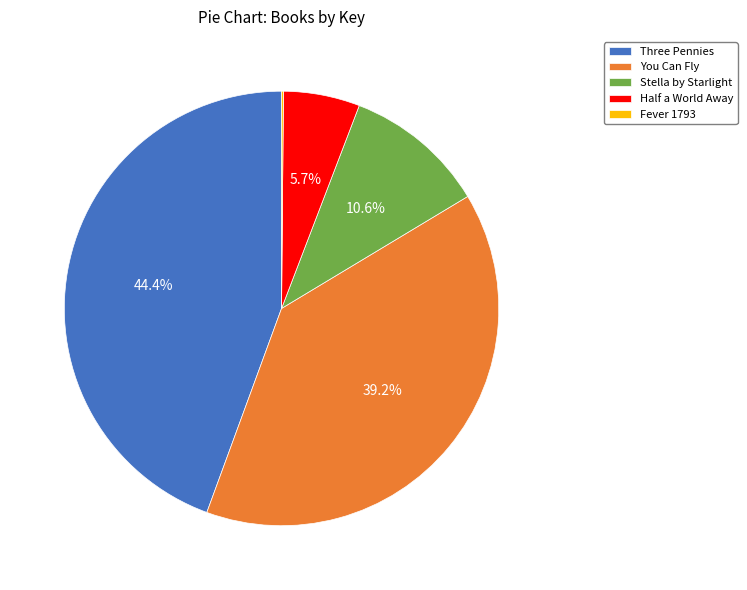

To the nearest percent, what portion does You Can Fly represent?

39%